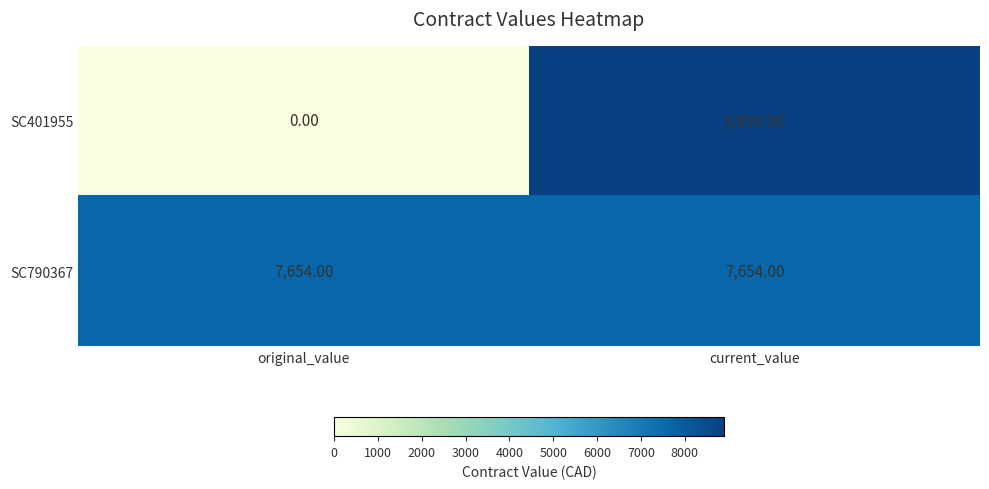

At which category does the chart reach its minimum across all series?

original_value